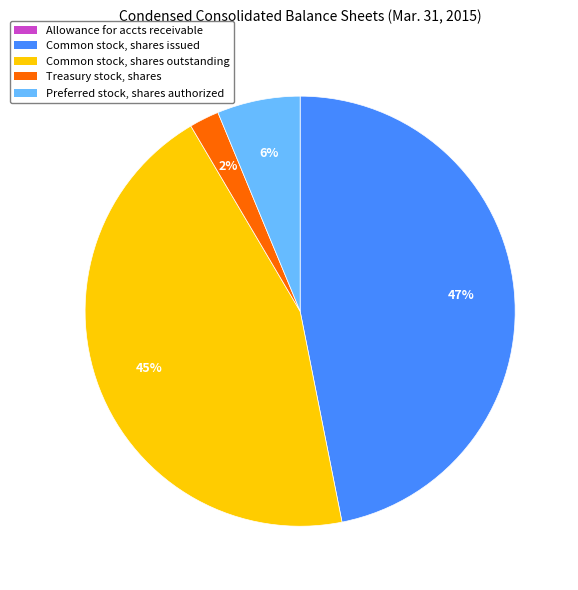

True or false: Common stock, shares issued accounts for 52% of the total.

False